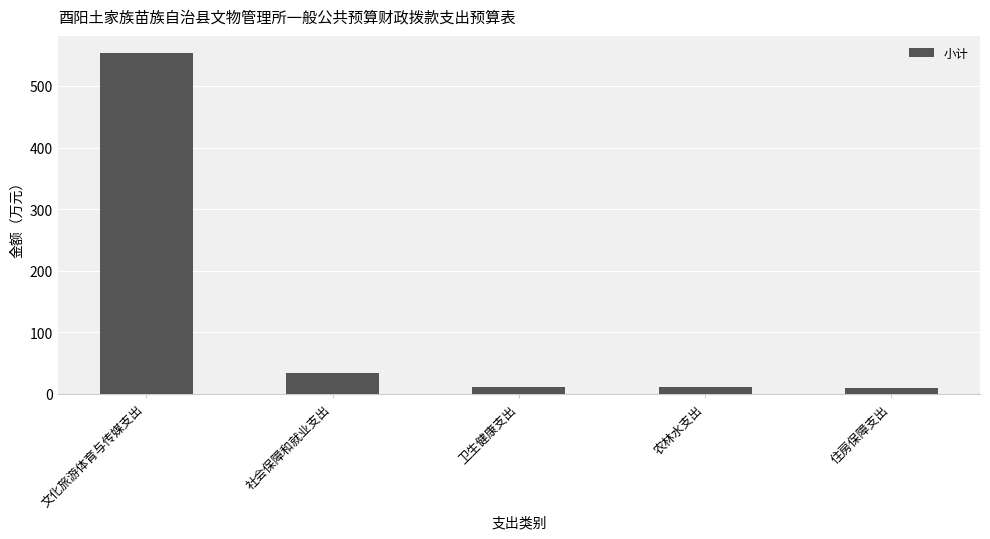

At which label is the value closest to 281?

社会保障和就业支出